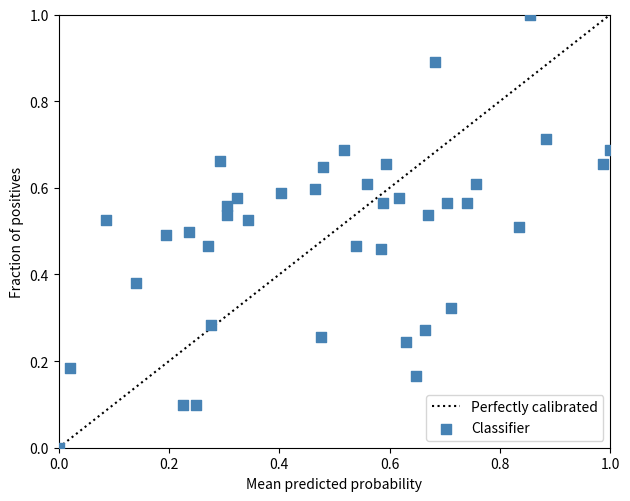

What is the range of X values (max minus min)?

1.0